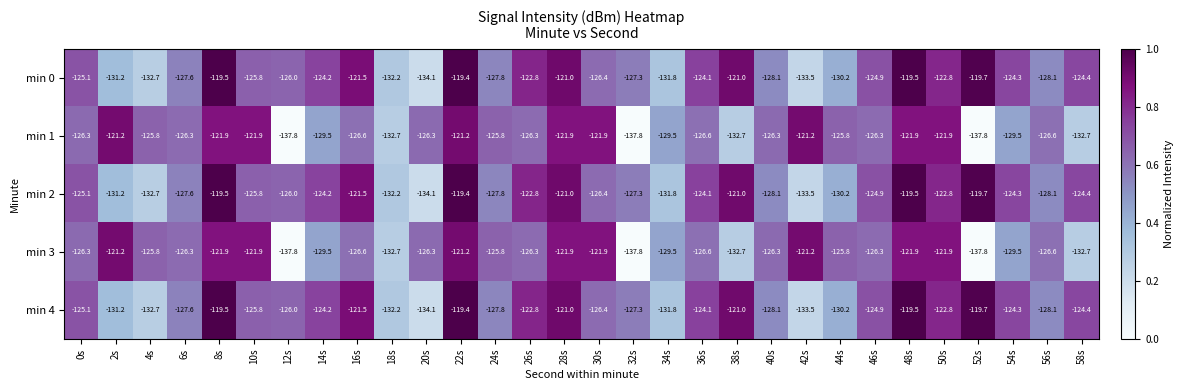

The min 2 series shows -217.5 at 24s. True or false?

False